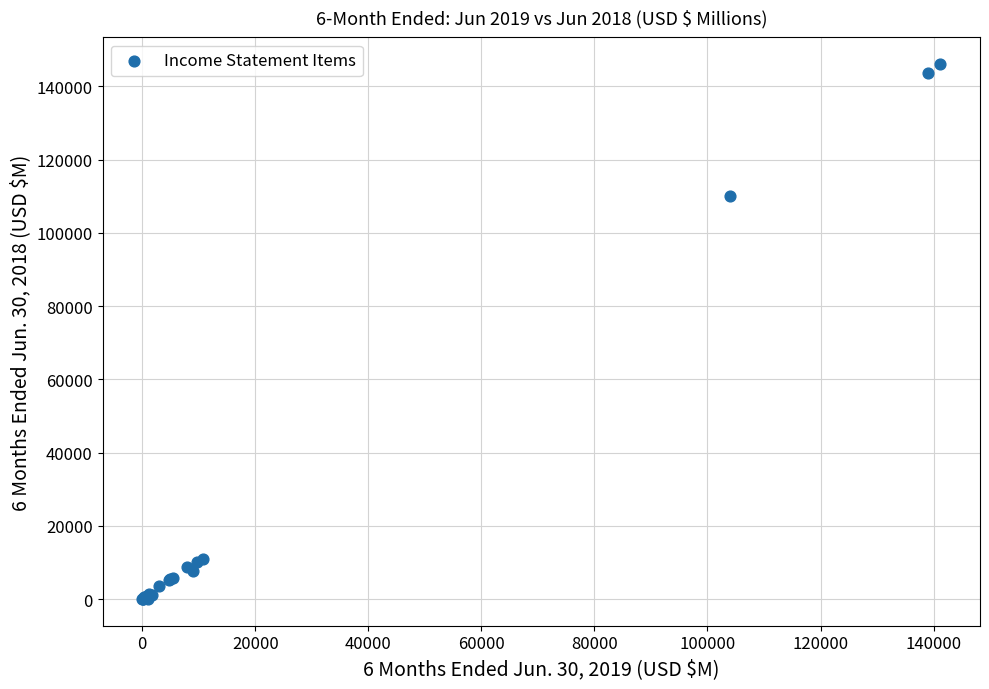

What Y value in the scatter plot is closest to 73056?

109936